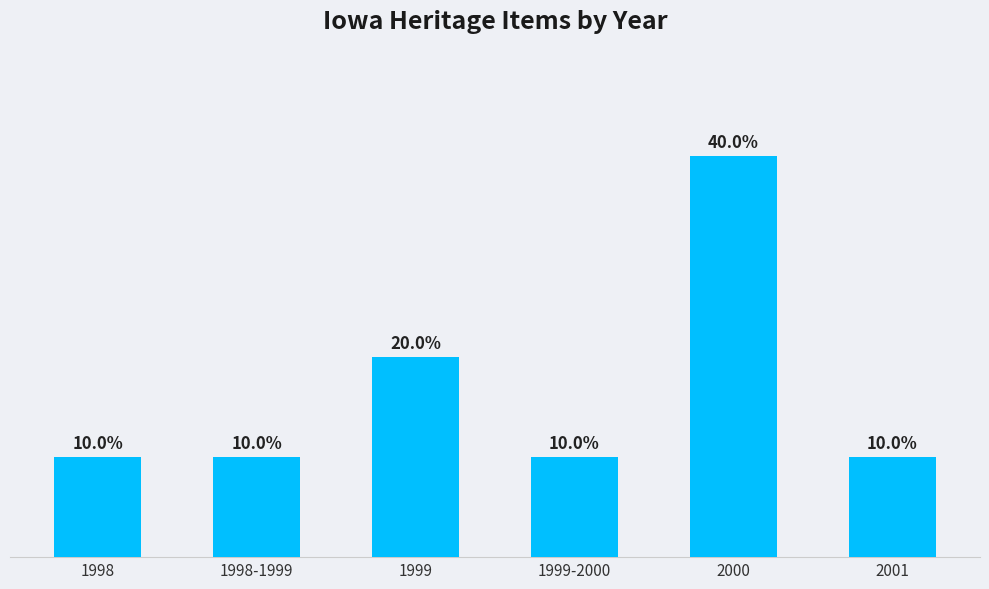

What is the label of the 3rd bar from the right?

1999-2000